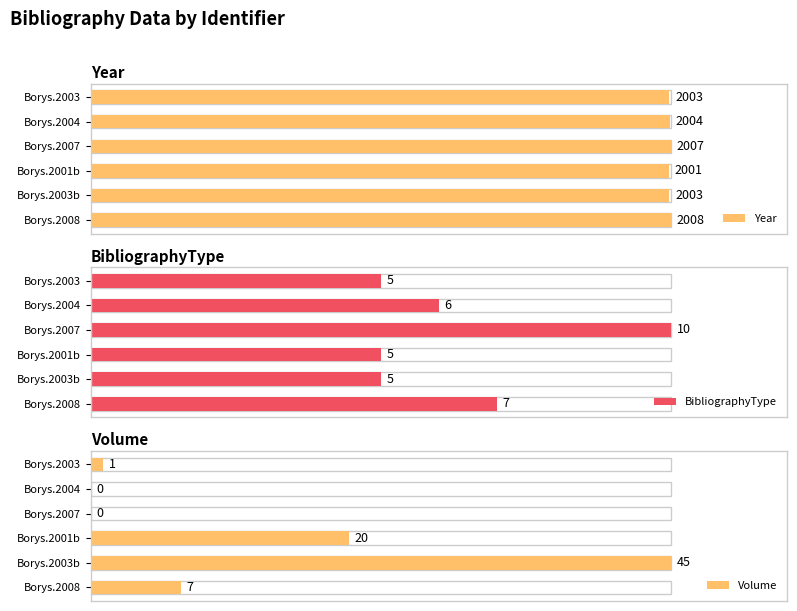

Is the value of Volume at Borys.2003 greater than the value of Year at Borys.2003b?

No